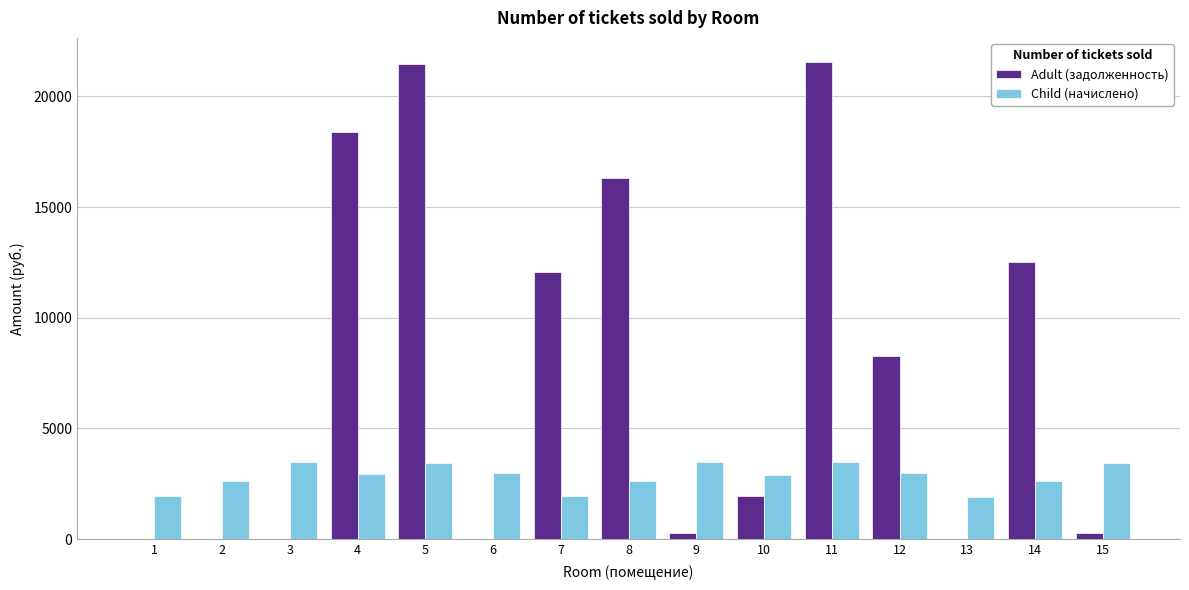

Which series has the largest total across all categories?

Adult (задолженность)